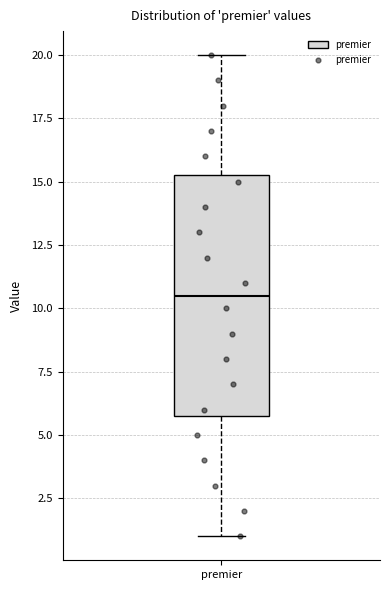

Read this box plot against the y-axis: the position of the median line, the range covered by the box, and the ends of both whiskers. The values are not printed on the chart, so give them approximately, as read against the axis.

median 10.5, box 6.0 to 15.5, whiskers 1.0 to 20.0